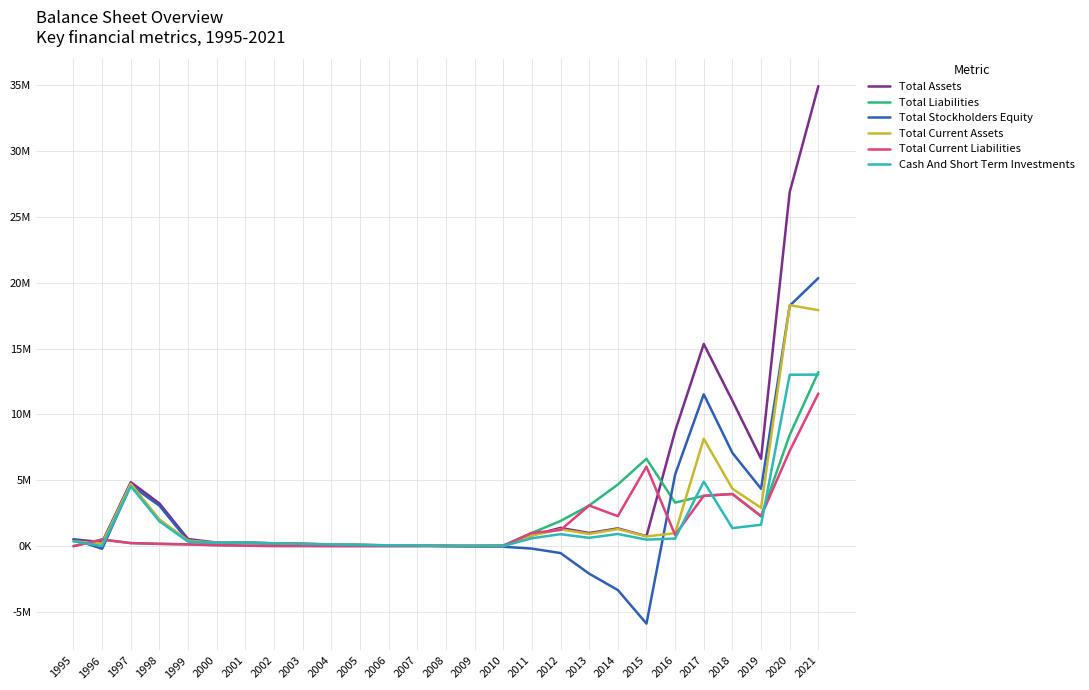

Which has a higher value, 1995 or 2005?

1995